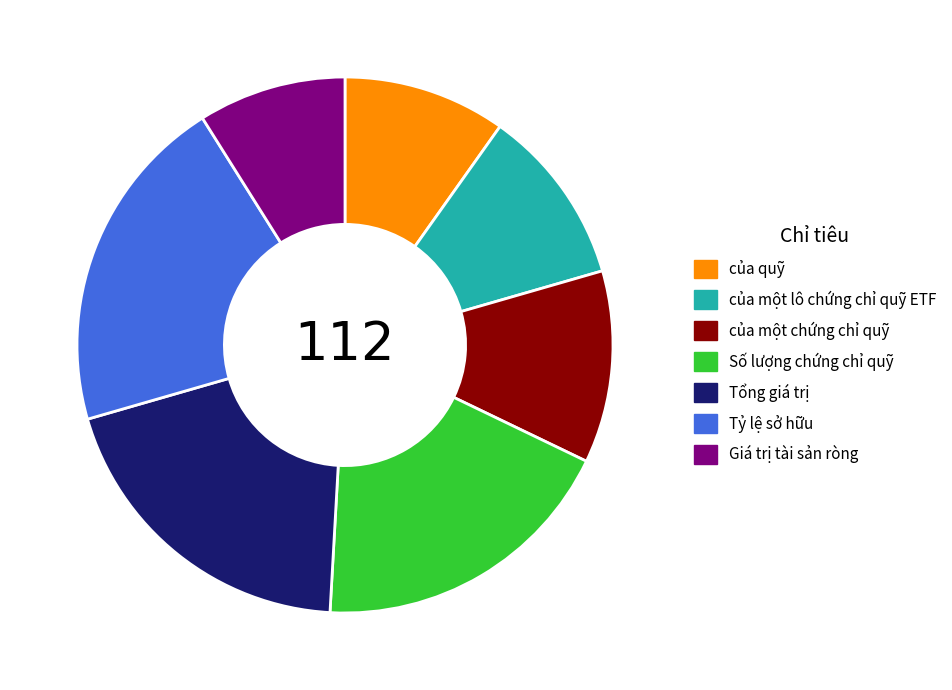

Is there any slice that represents more than half of the pie?

No